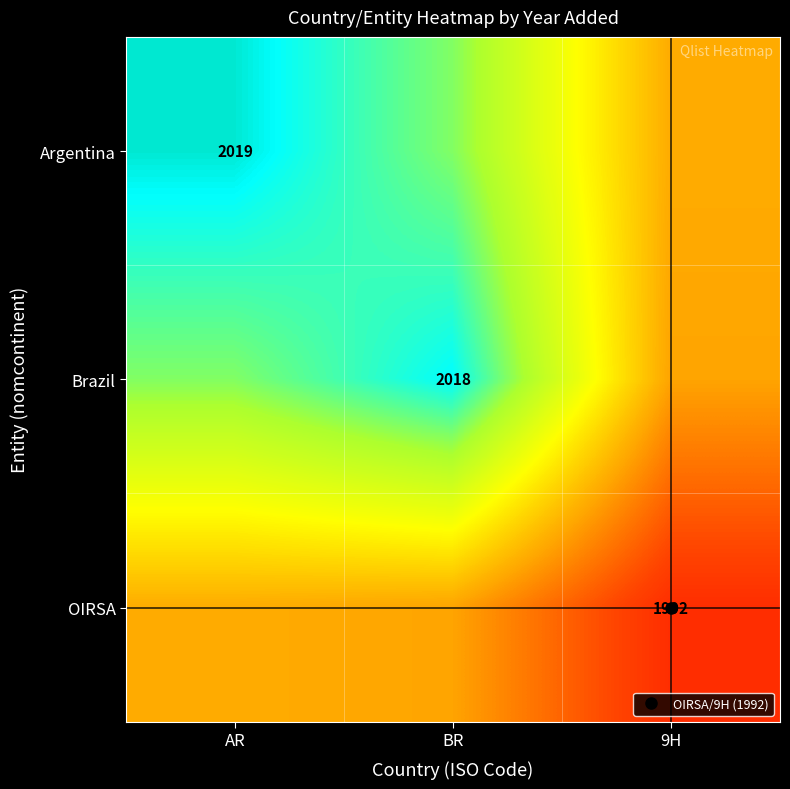

What is the sum of all OIRSA values?

5992.5